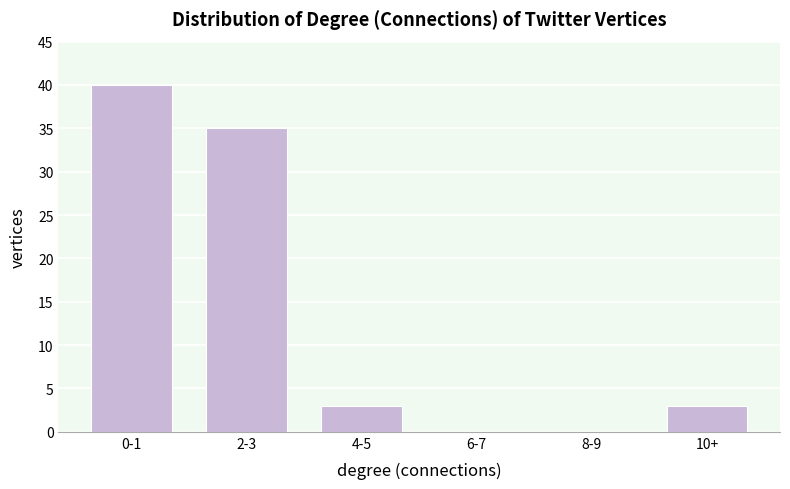

Reading left to right, transcribe all the data shown in this chart.

0-1=40	2-3=35	4-5=3	6-7=0	8-9=0	10+=3